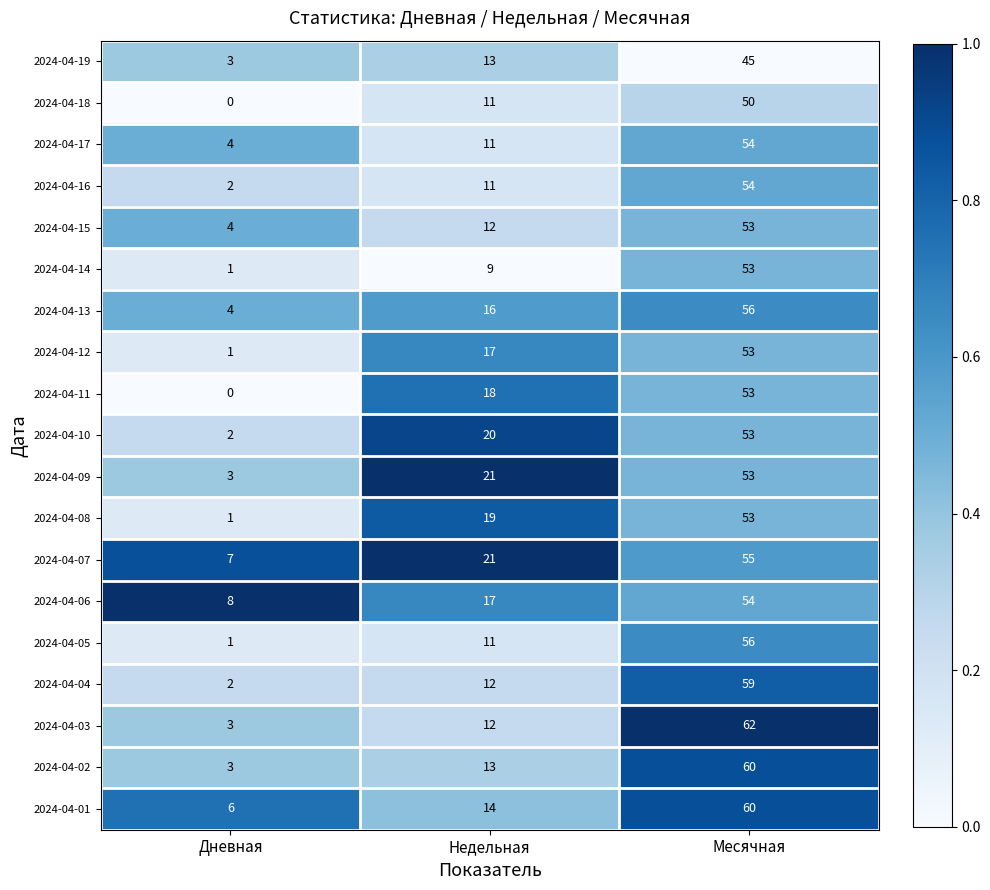

Rank the categories by 2024-04-05 value from highest to lowest.

Месячная, Недельная, Дневная